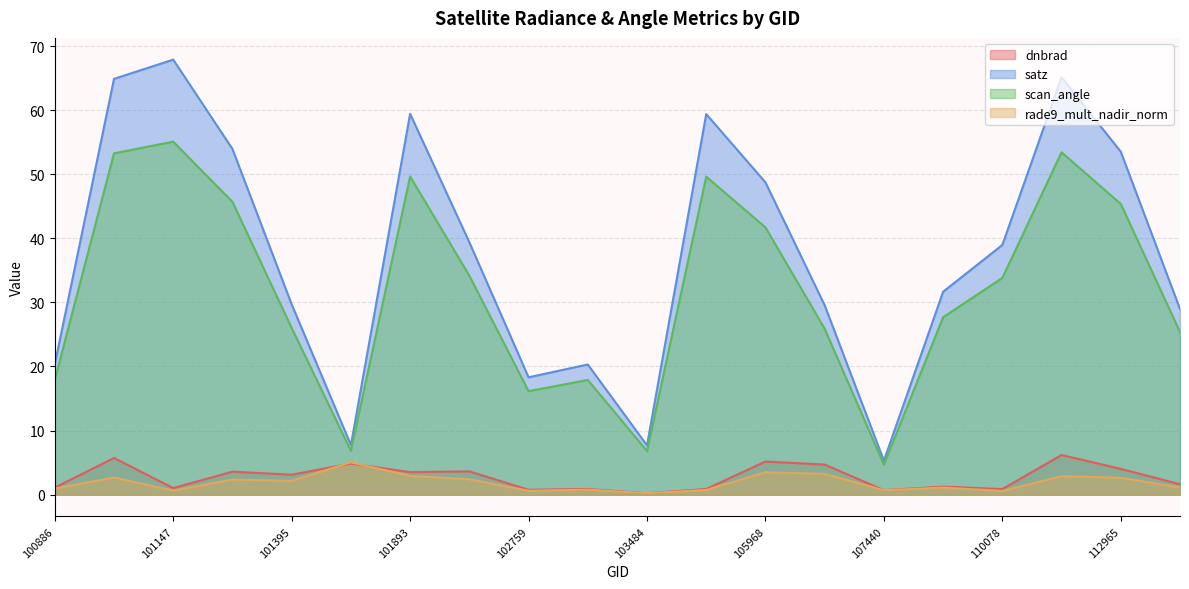

List the labels in order of satz value, smallest first.

107440, 103484, 101518, 102759, 102879, 100886, 113141, 106518, 101395, 107613, 110078, 102022, 105968, 112965, 101270, 103846, 101893, 101138, 112790, 101147